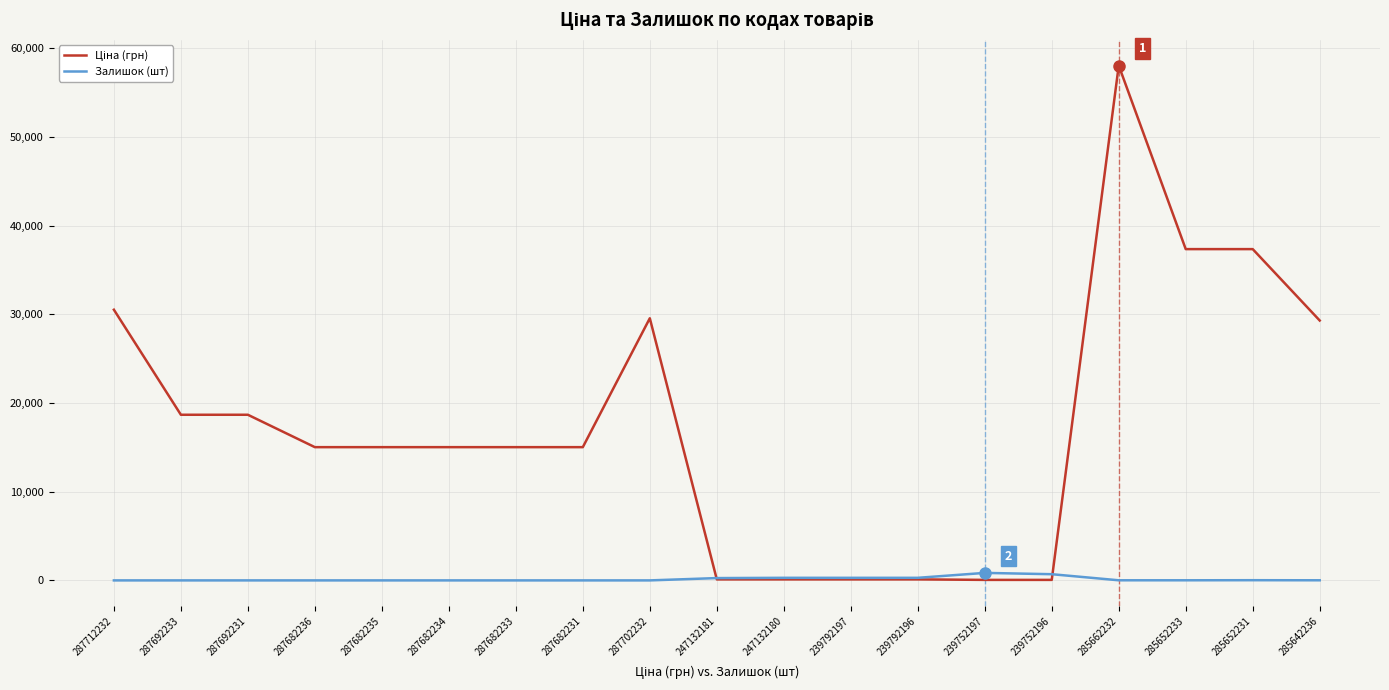

What is the greatest value displayed?

58037.0